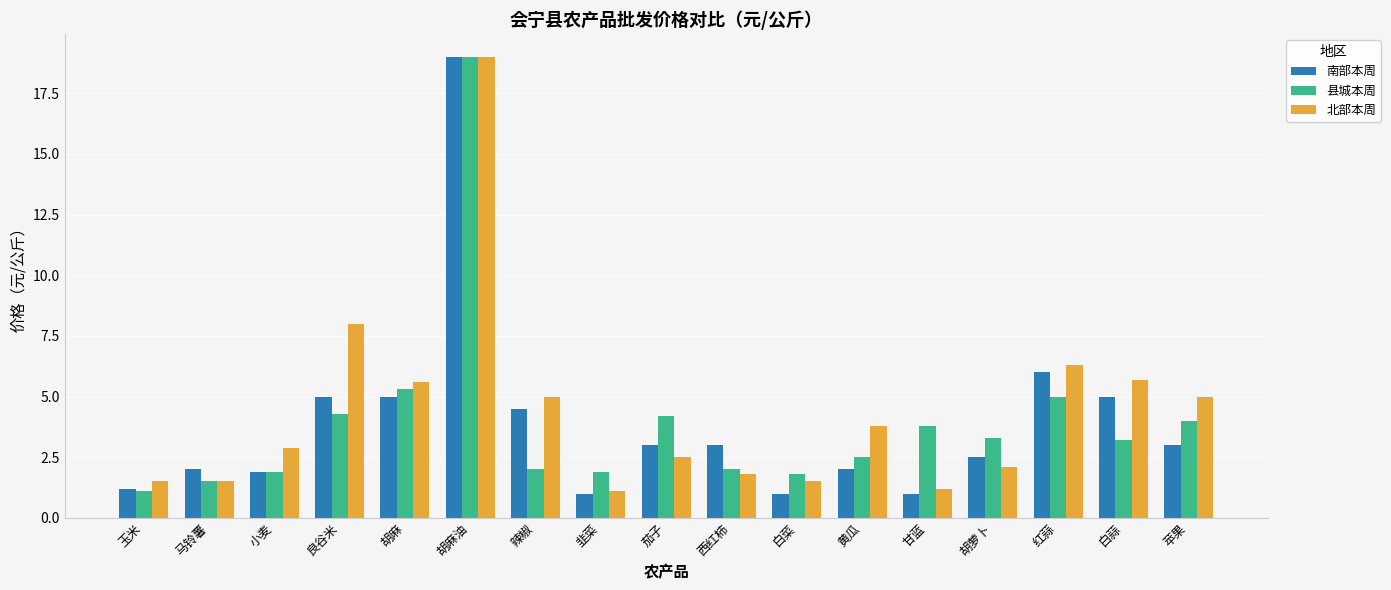

How many data points in 南部本周 are less than 3?

8